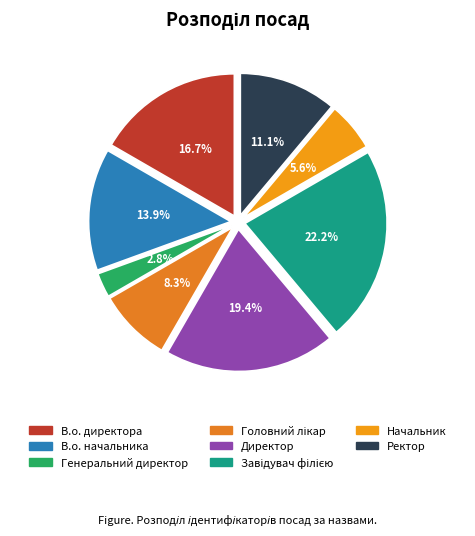

Which slice is the largest?

Завідувач філією